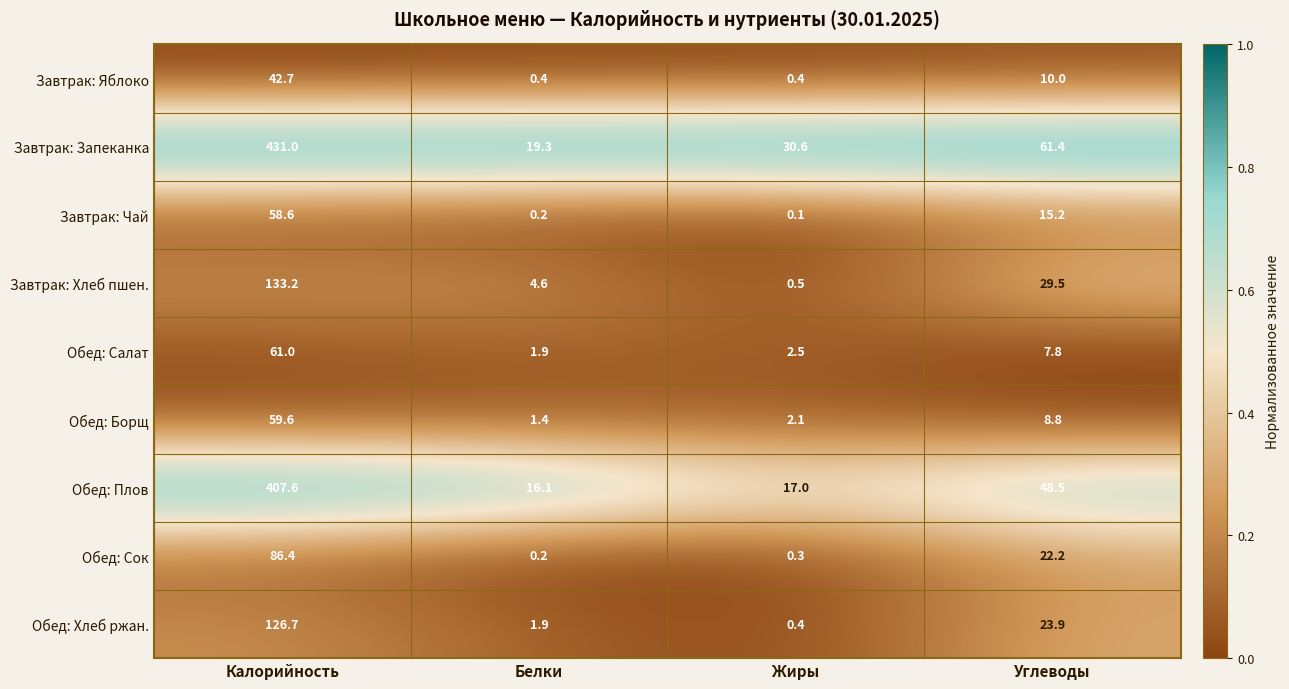

True or false: Обед: Борщ has a value of 86.5 at Калорийность.

False